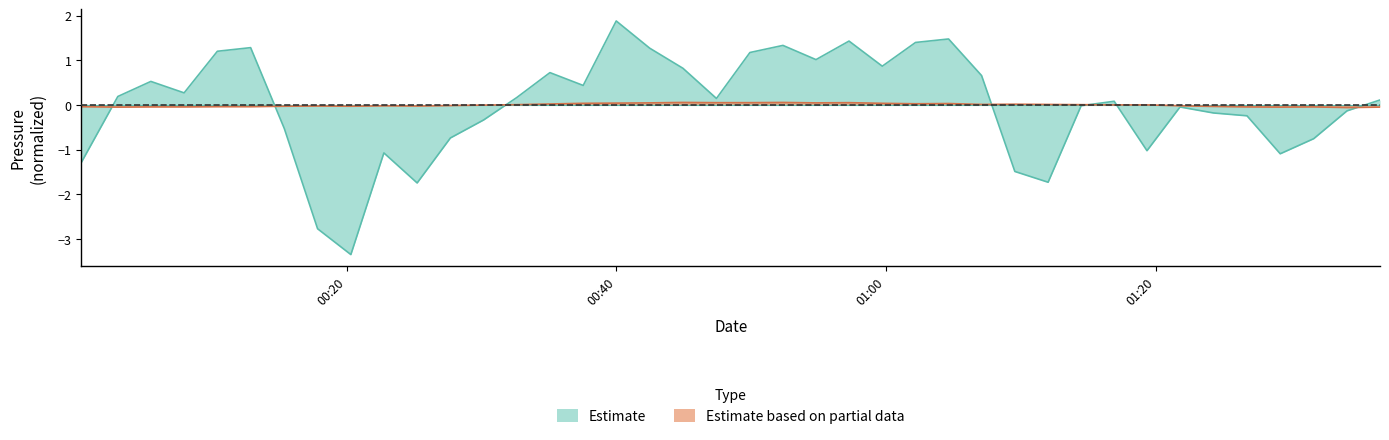

What is the highest value of the pressure series?

1.9